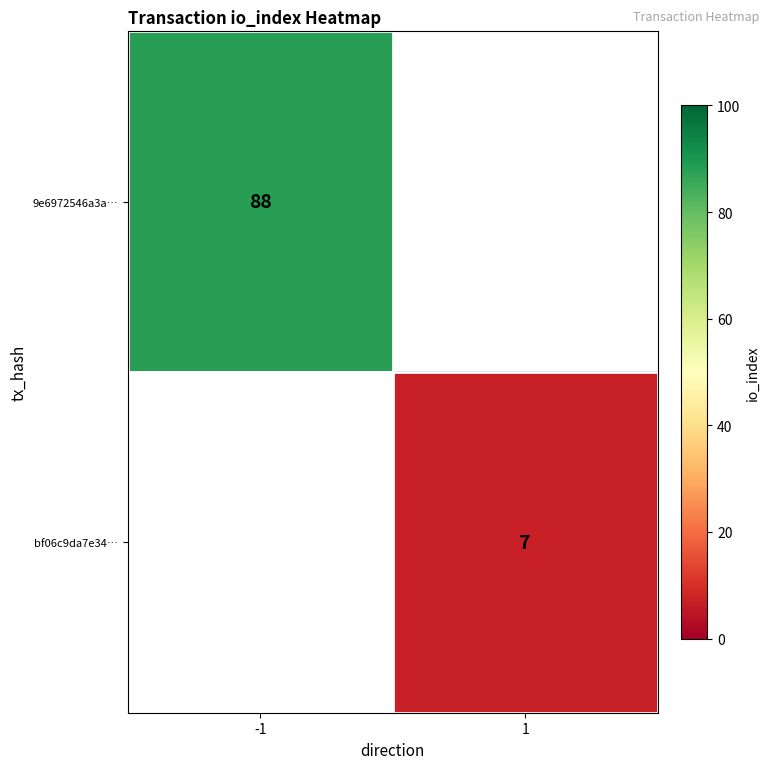

Is it true that 9e6972546a3a… equals 37 at -1?

False